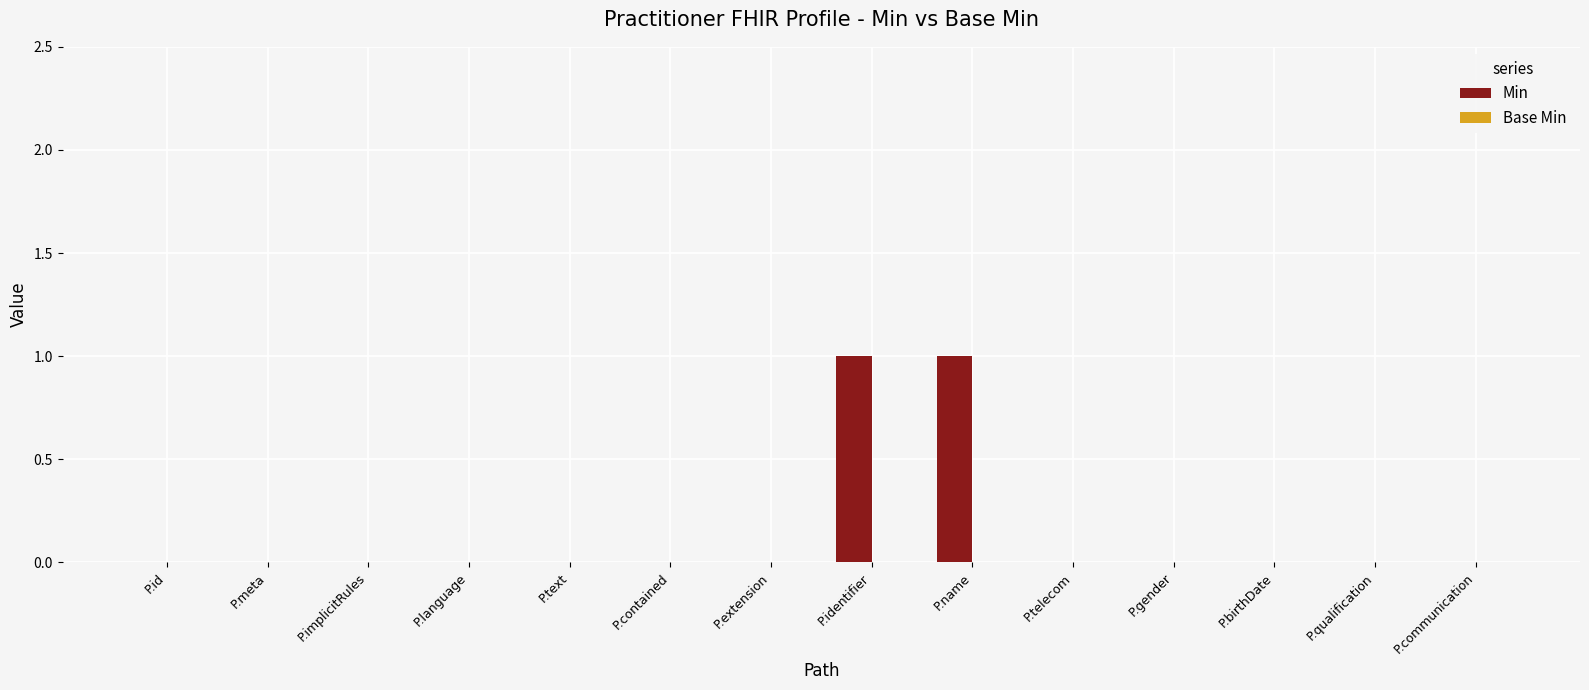

The chart shows a value of 0 at P.language. True or false?

True